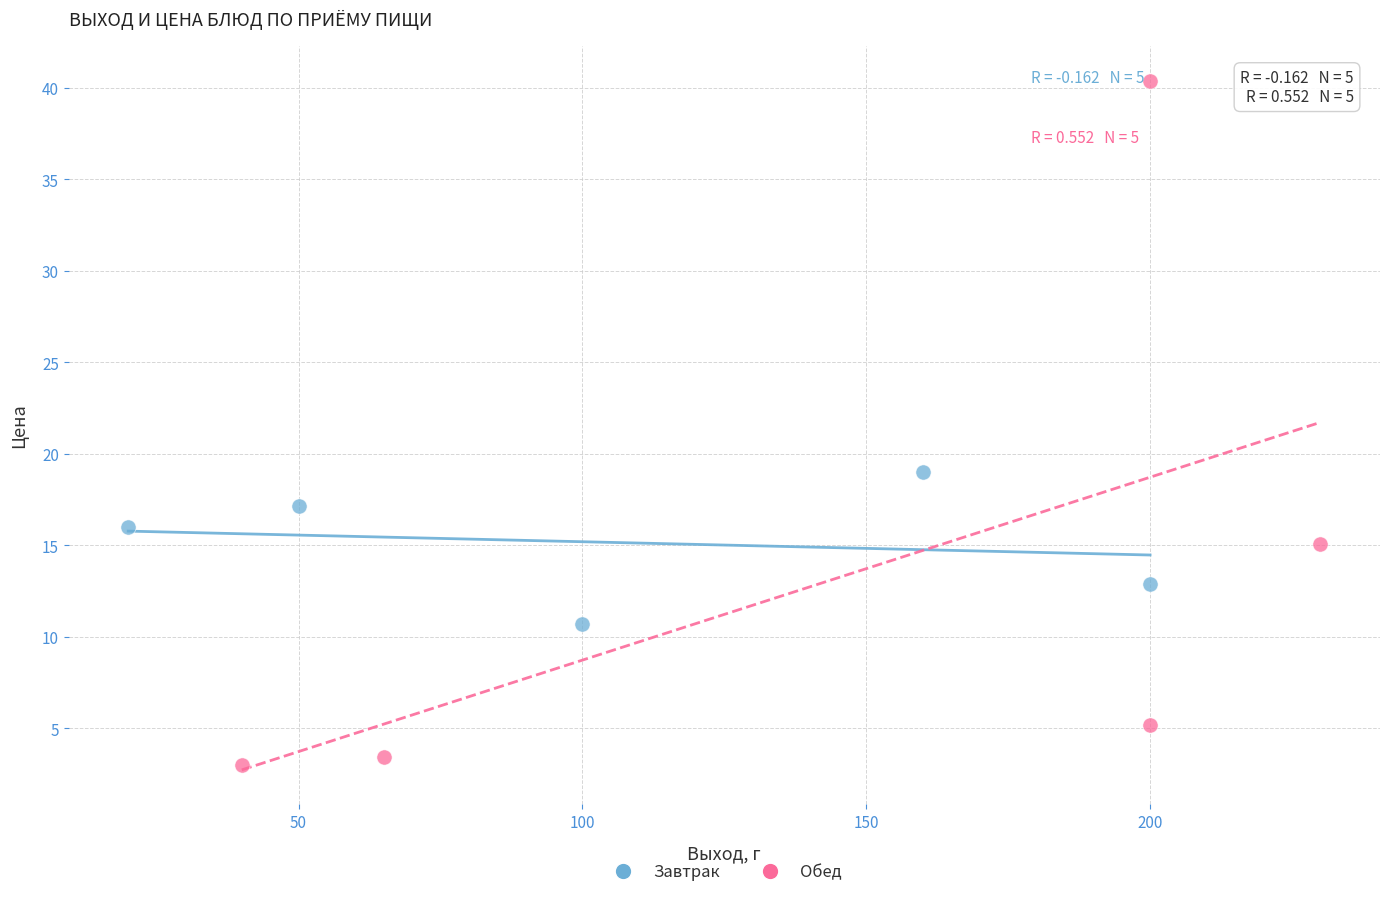

Which series contains the highest Y value?

Обед